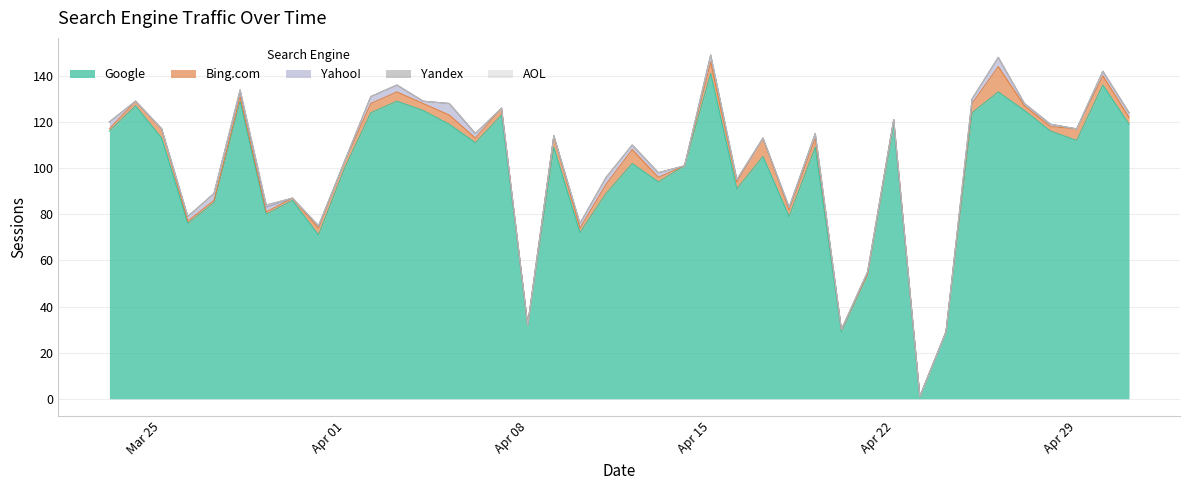

Which series has the largest range (max minus min)?

Google